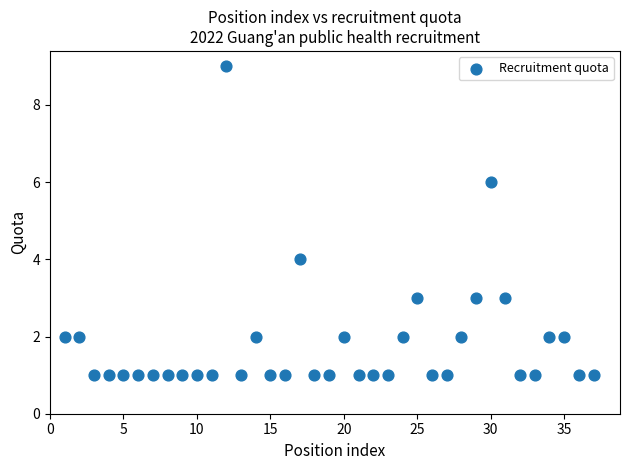

What is the range of X values (max minus min)?

36